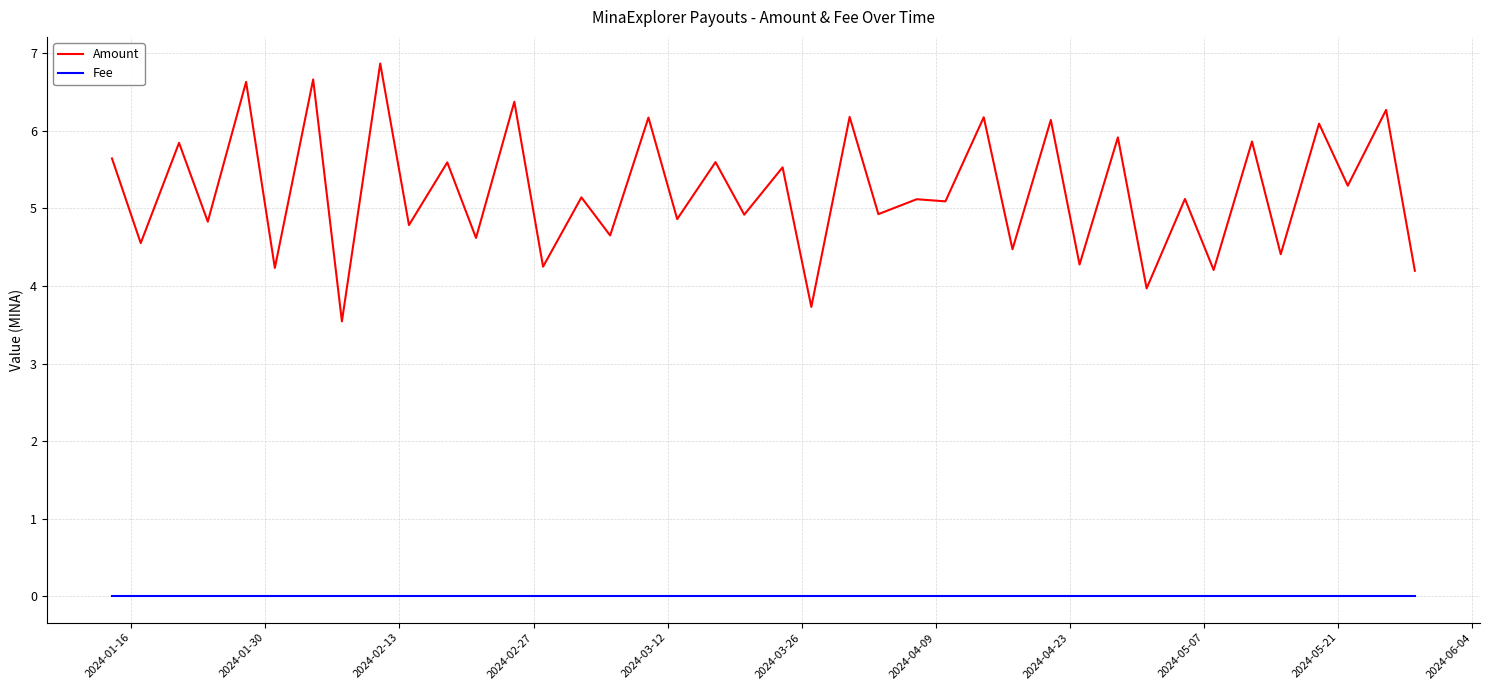

List the series in order of their overall mean, lowest first.

Fee, Amount